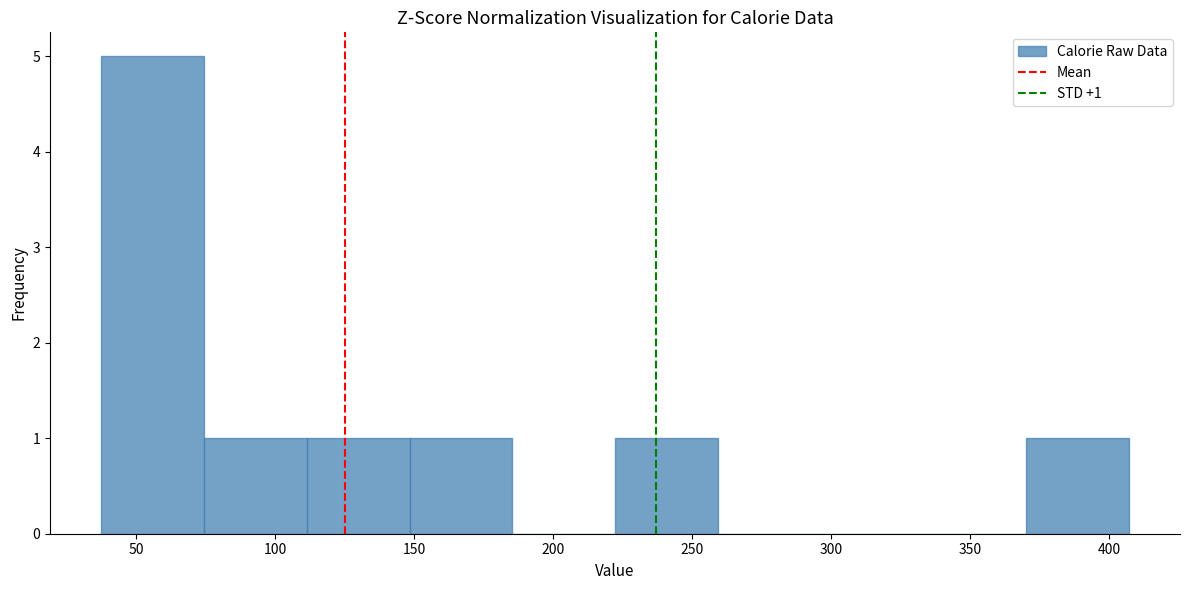

Which range on the x-axis has the tallest bar?

35 to 75